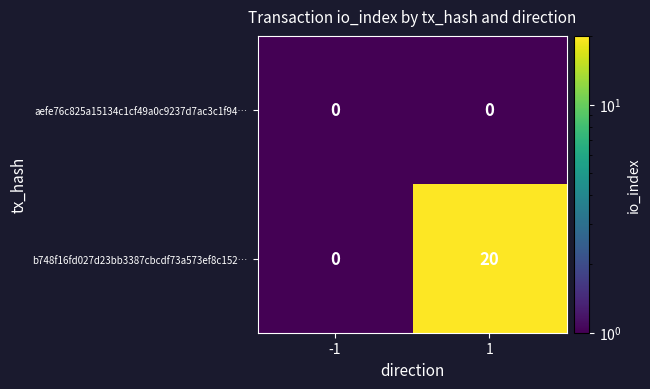

True or false: b748f16fd027d23bb3387cbcdf73a573ef8c152… has a value of 11 at -1.

False